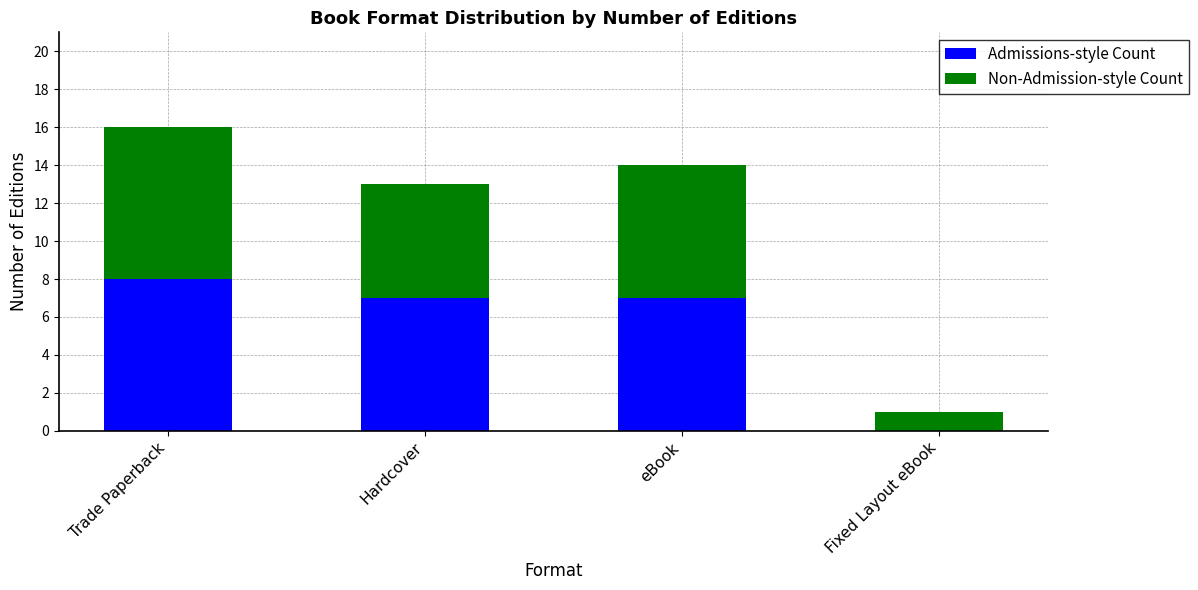

Is it true that Admissions-style Count equals 10 at Hardcover?

False